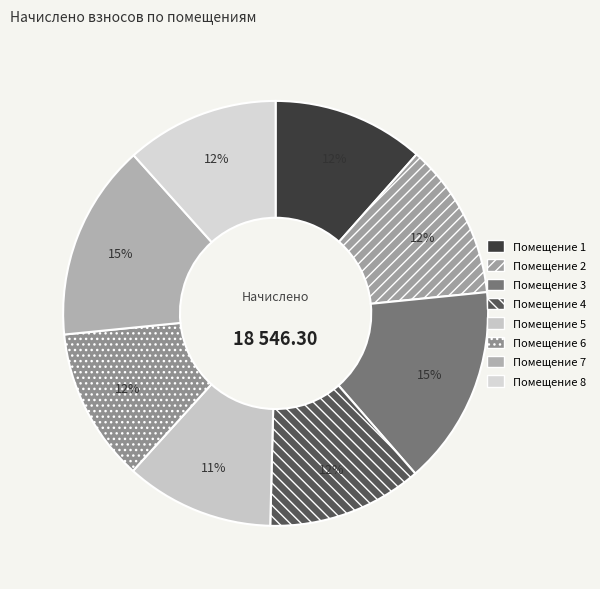

Which category has the smallest portion of the pie?

5